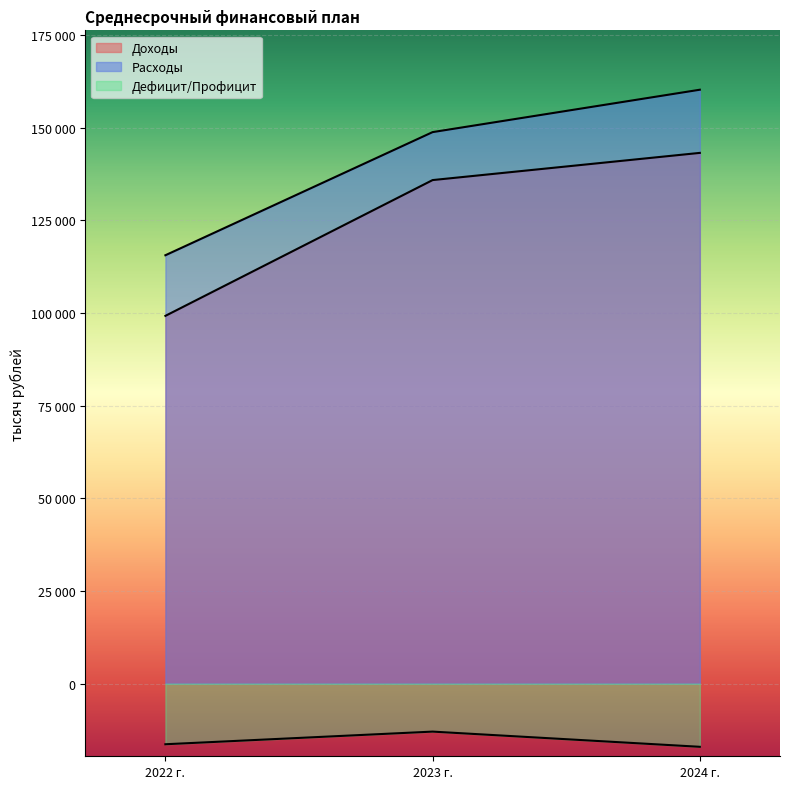

Which category has the lowest value across all series?

2024 г.